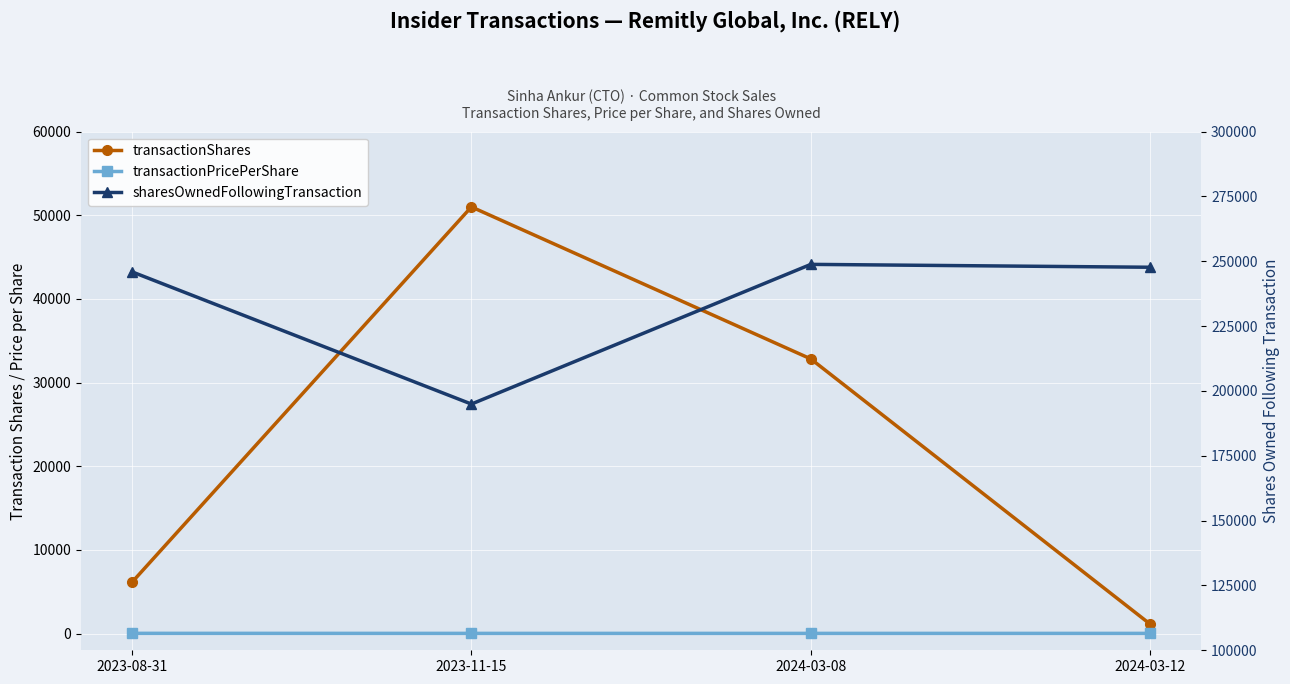

Between 2024-03-08 and 2024-03-12, which is larger?

2024-03-08